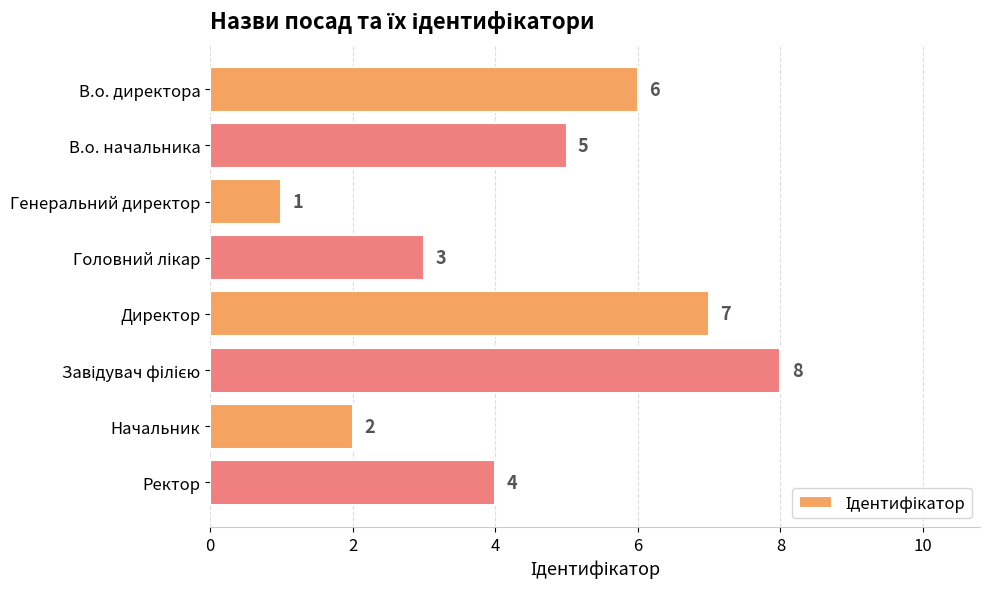

What is the change in value from Генеральний директор to Начальник?

+1